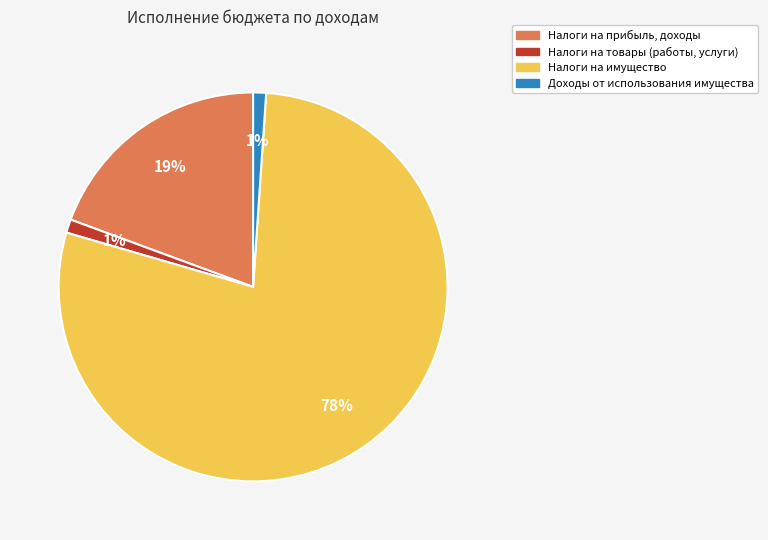

Does any single category account for the majority?

Yes